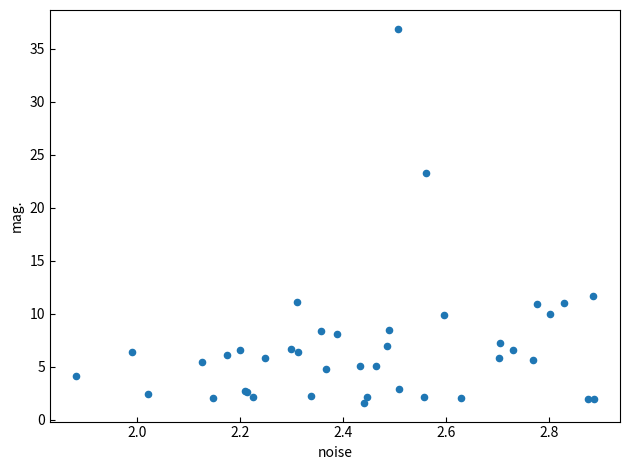

What Y value in the scatter plot is closest to 19?

23.3